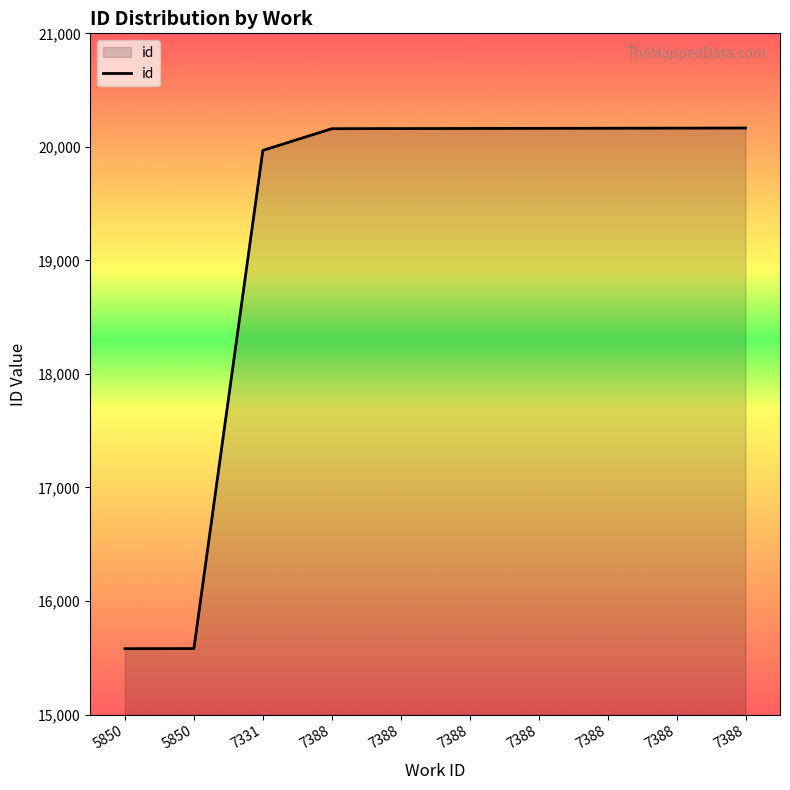

How many lines are shown in the chart?

1